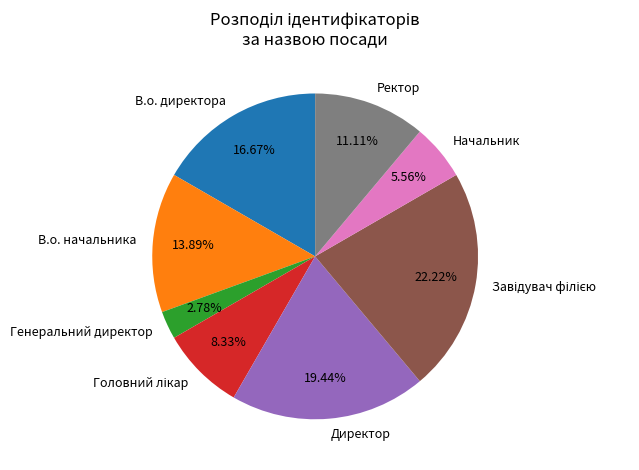

Count the number of slices in the pie.

8